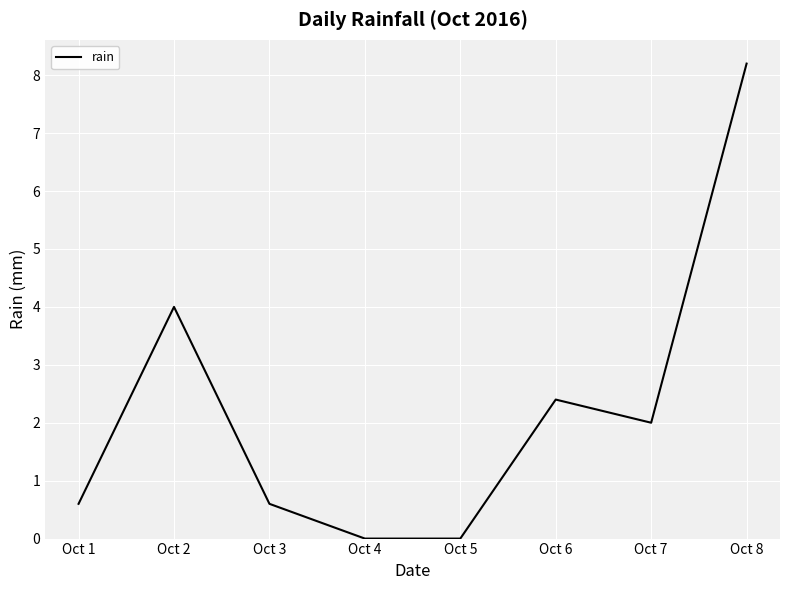

True or false: the data shows 1.0 at Oct 3.

False